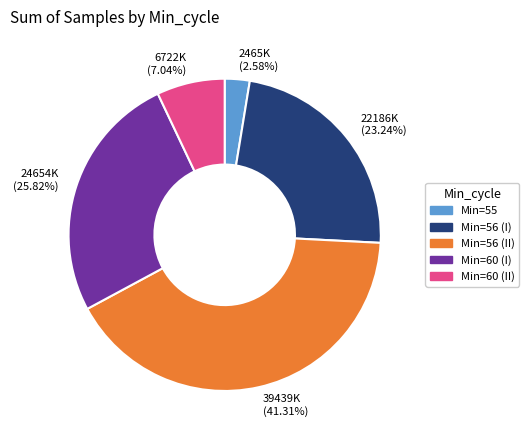

Is there a majority slice in this chart?

No